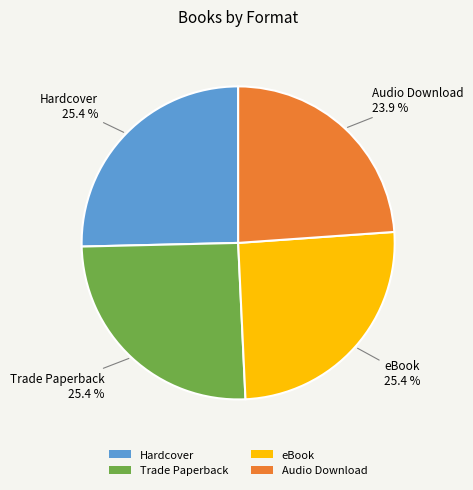

What is the smallest slice in the pie chart?

Audio Download